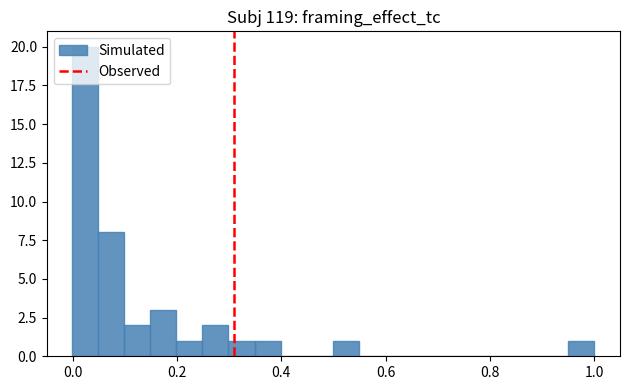

Read against the x-axis, roughly where is the centre of the tallest bar?

0.02